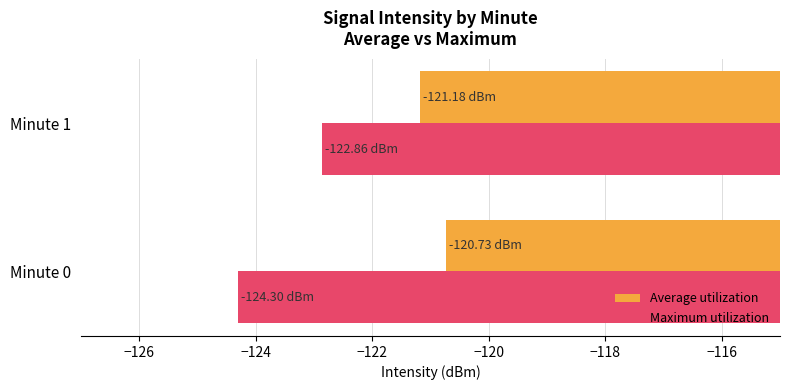

Rank the series by their maximum value, from lowest to highest.

Maximum utilization, Average utilization